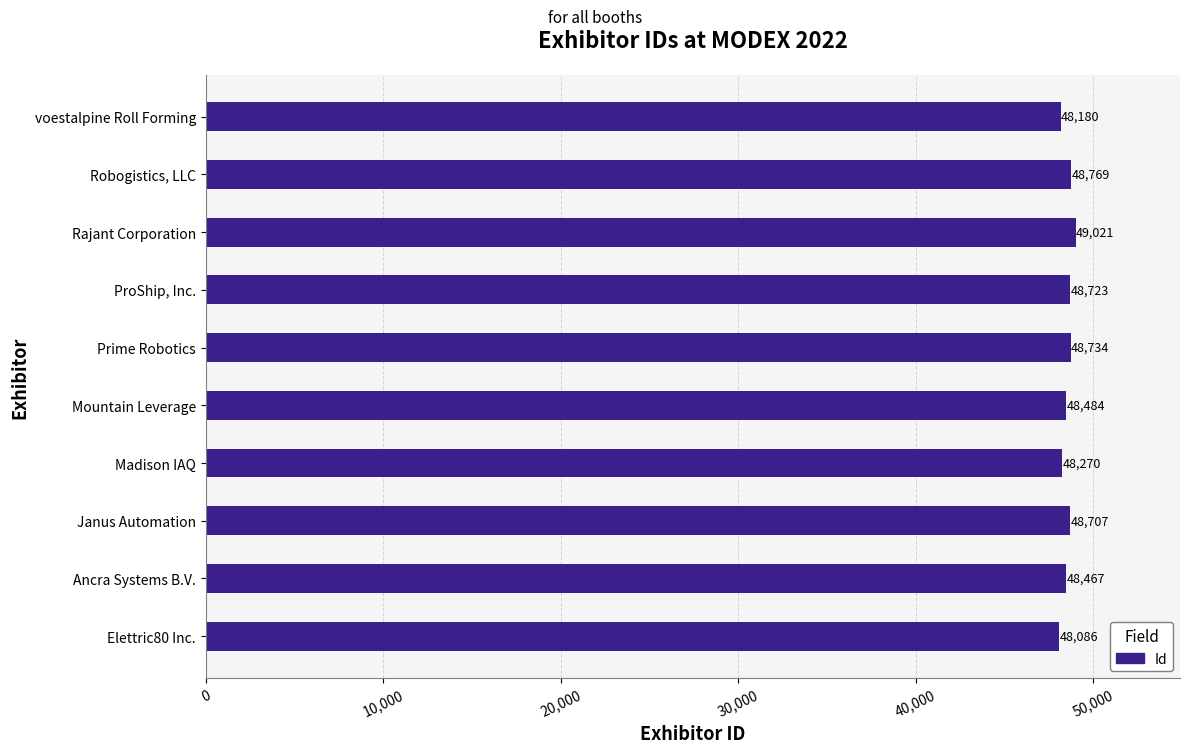

What is the sum of all values?

485441